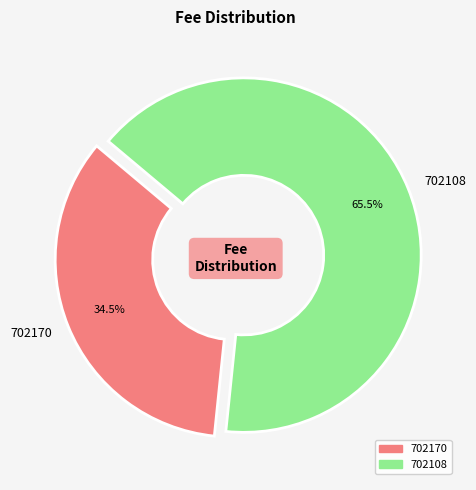

Count the number of slices in the pie.

2